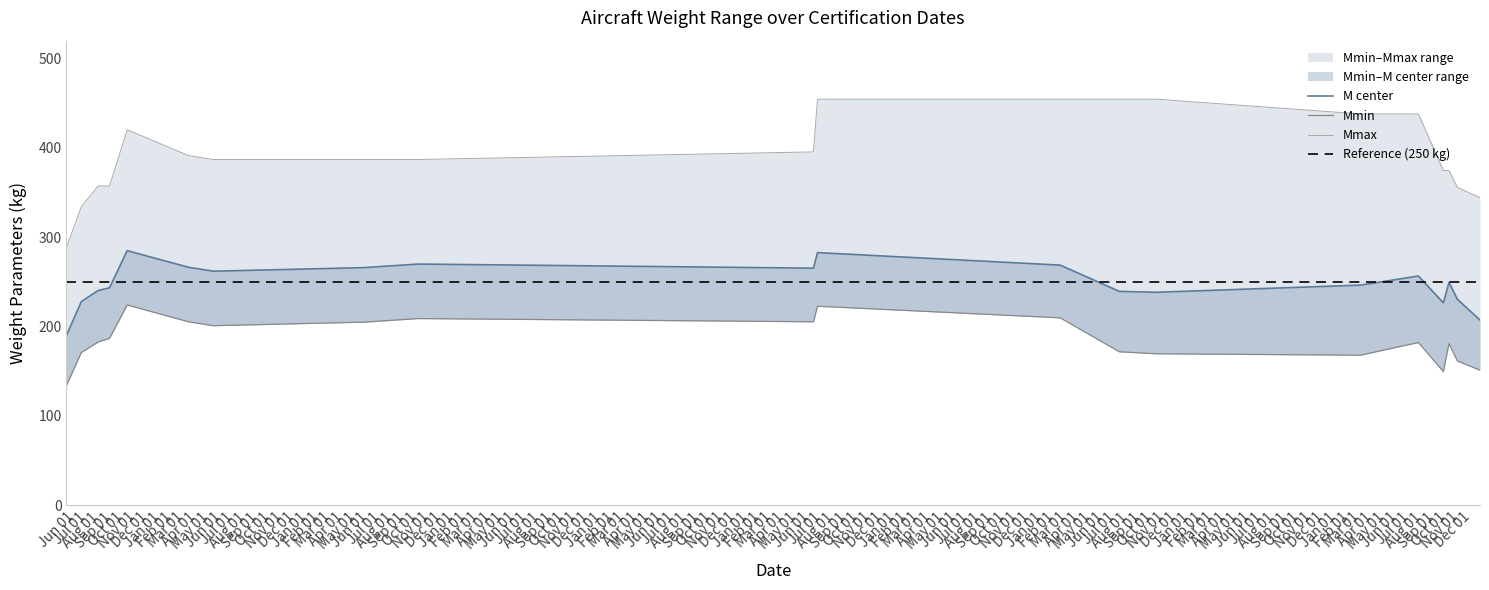

Between 2018-06-17 and 2015-05-18, which series saw the biggest shift?

Mmax